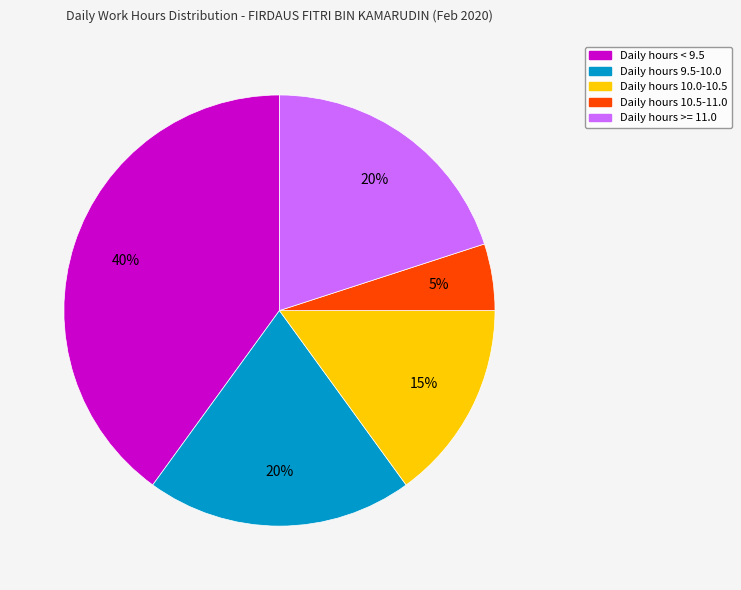

Between Daily hours 9.5-10.0 and Daily hours 10.5-11.0, which is larger?

Daily hours 9.5-10.0